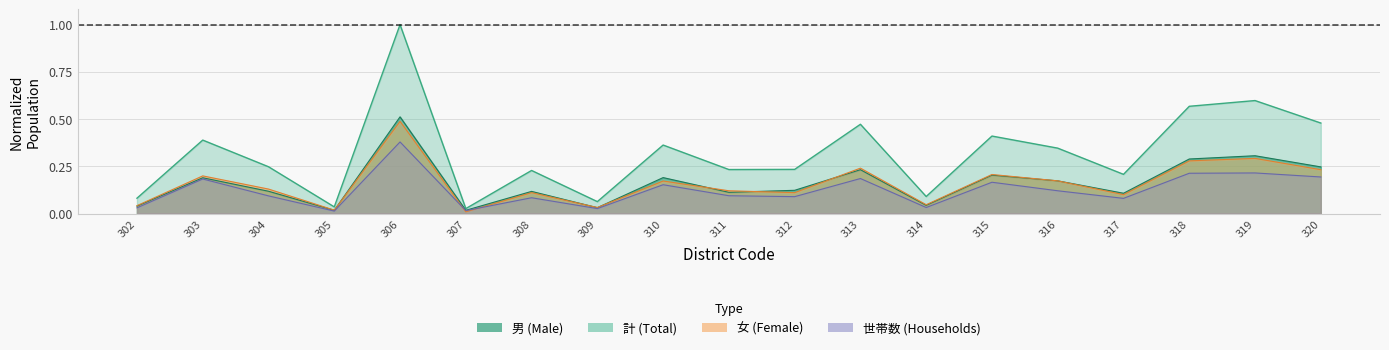

Rank the categories by 計 value from lowest to highest.

307, 305, 309, 302, 314, 317, 308, 311, 312, 304, 316, 310, 303, 315, 313, 320, 318, 319, 306